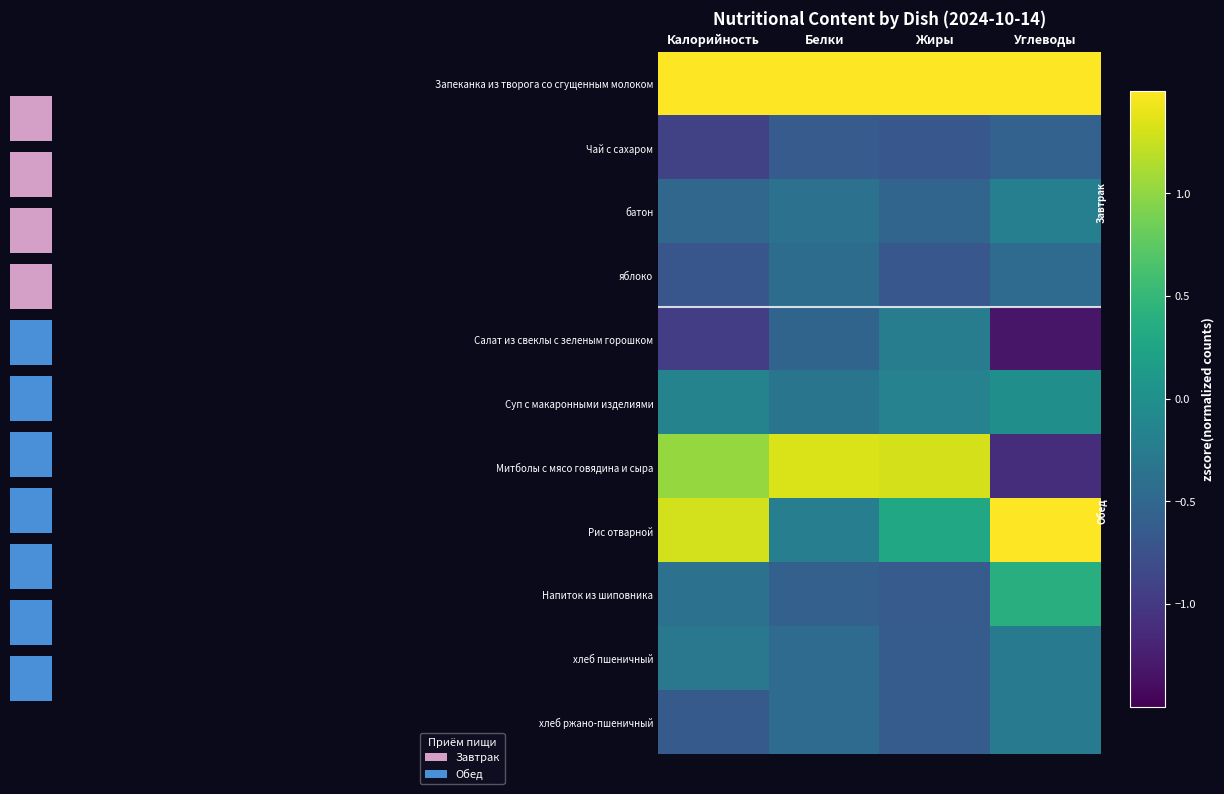

What is the sum of the Чай с сахаром values at Жиры and Белки?

-1.3